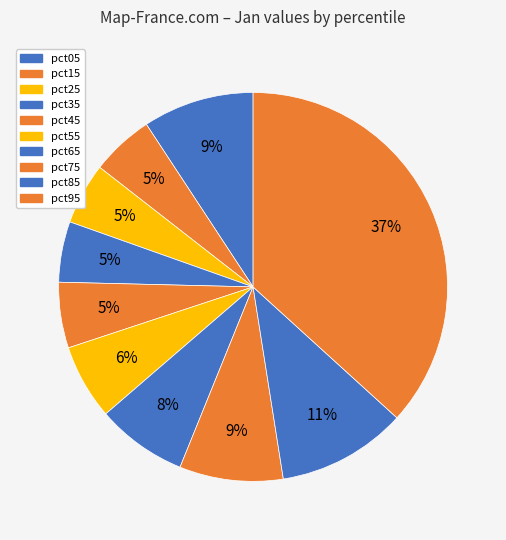

Does pct95 account for over 50% of the chart?

No